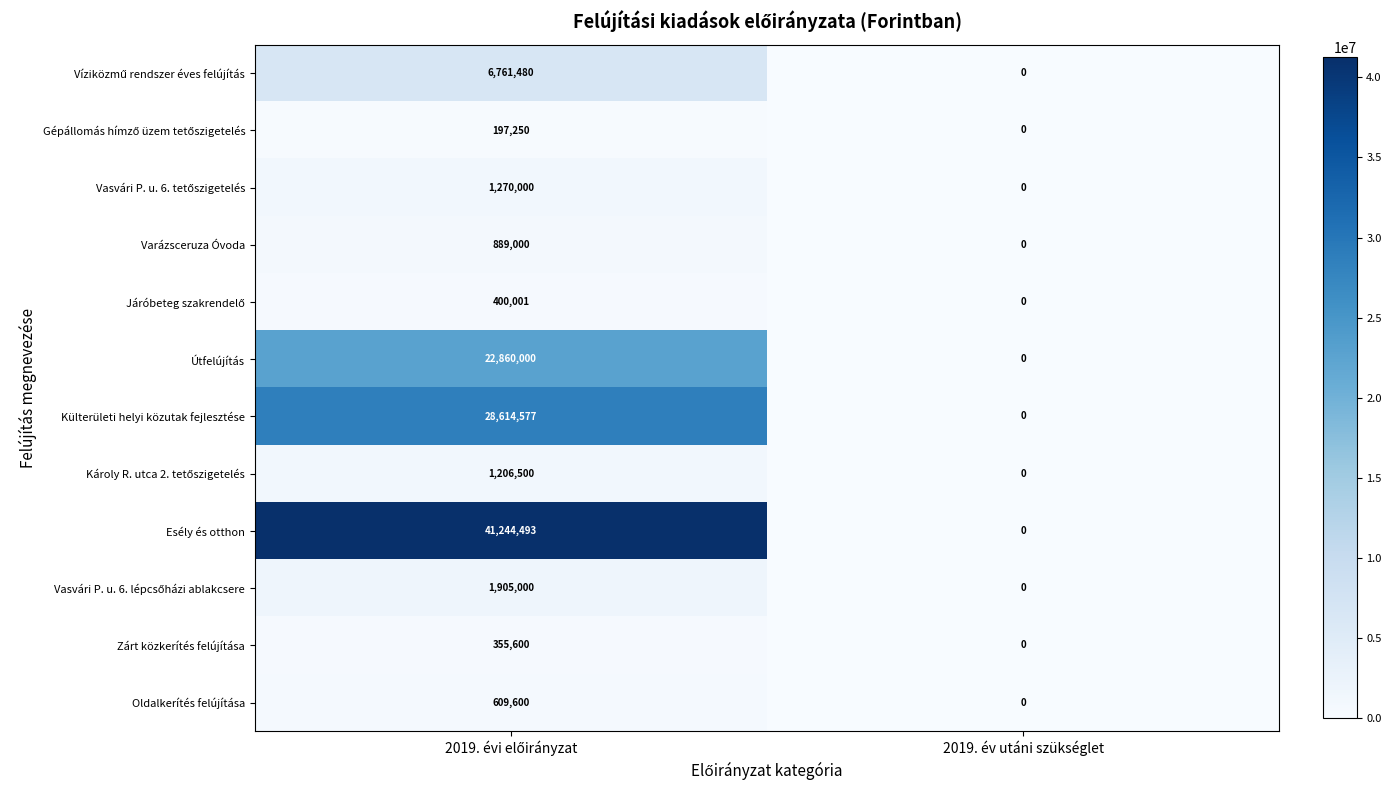

What is the maximum value shown in the chart?

41244493